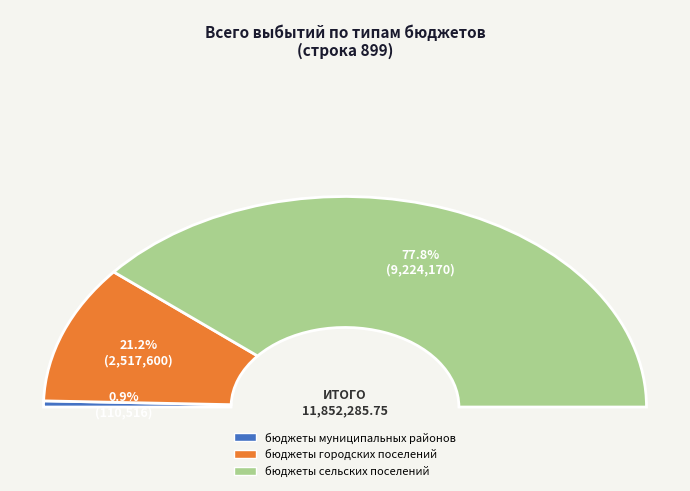

To the nearest percent, what percentage of the pie is бюджеты городских поселений?

21%